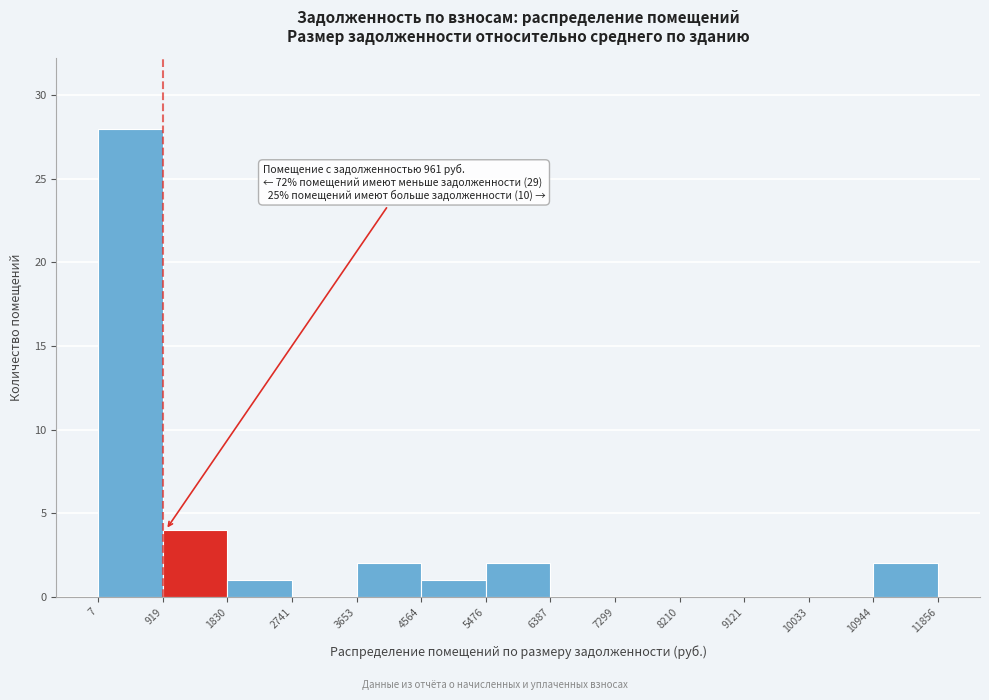

Over which range of the x-axis is the bar tallest?

7 to 919